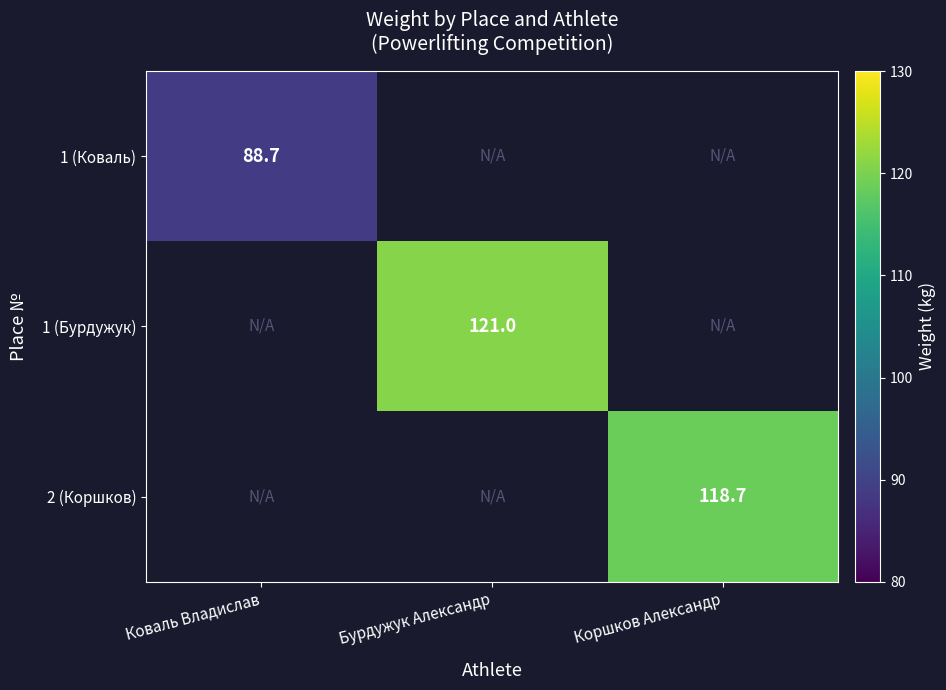

Is it true that 2 (Коршков) equals 118.7 at Коршков Александр?

True